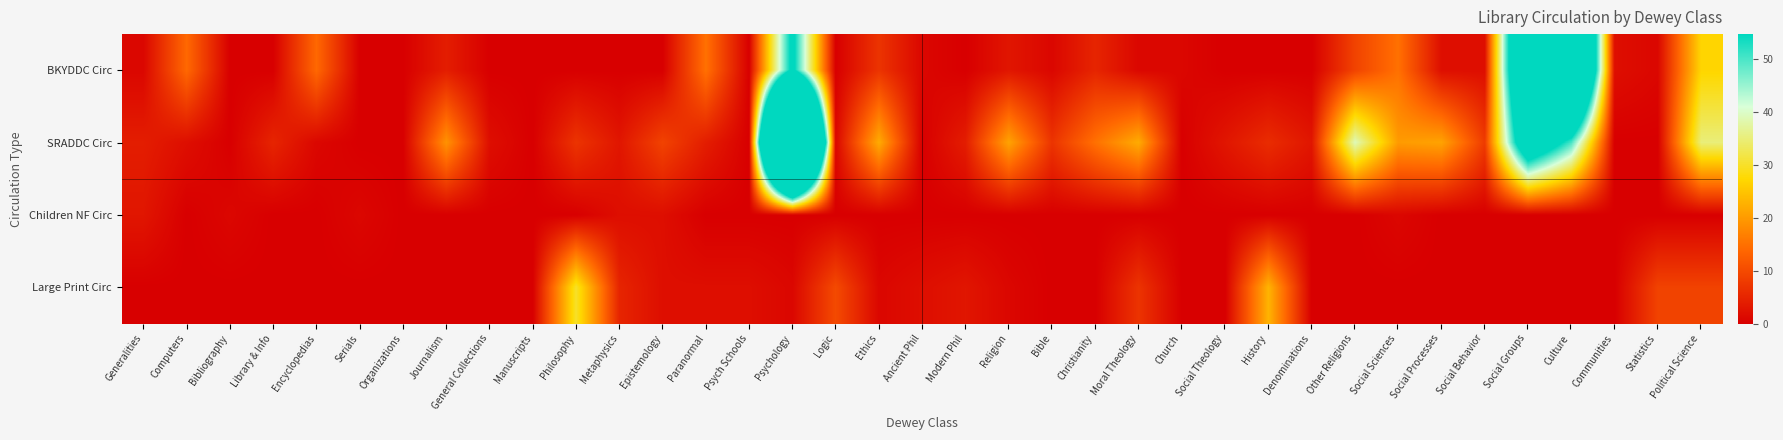

Rank the series by their maximum value, from highest to lowest.

SRADDC Circ, BKYDDC Circ, Large Print Circ, Children NF Circ